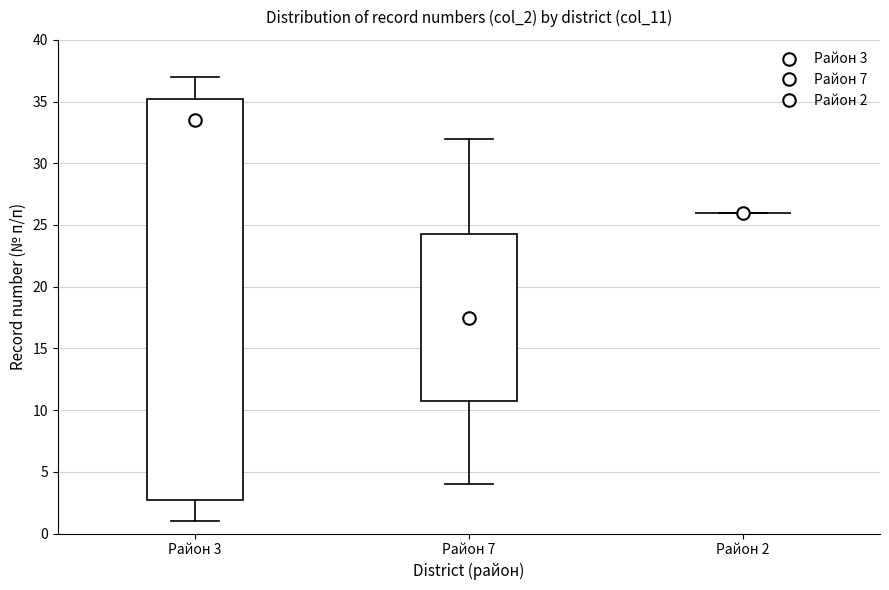

Reading left to right, read every box against the y-axis: the position of its median line, the range the box covers, and the ends of its whiskers. The values are not printed on the chart, so give them approximately, as read against the axis.

Район 3: median 33.5, box 3.0 to 35.5, whiskers 1.0 to 37.0
Район 7: median 17.5, box 11.0 to 24.5, whiskers 4.0 to 32.0
Район 2: box collapsed to a line at 26.0, whiskers 26.0 to 26.0